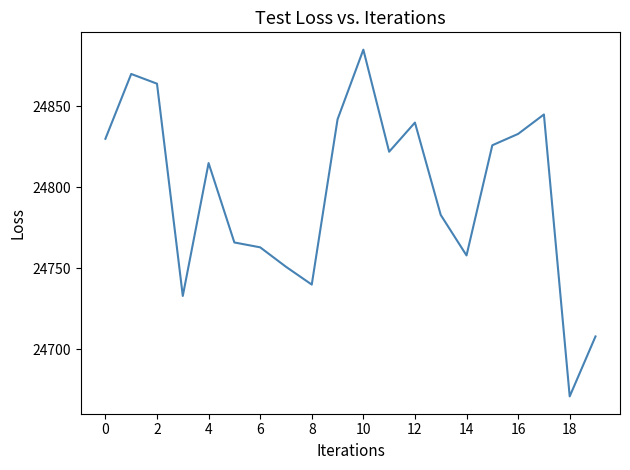

How many interior local peaks (higher than both neighbors) does the data have?

5